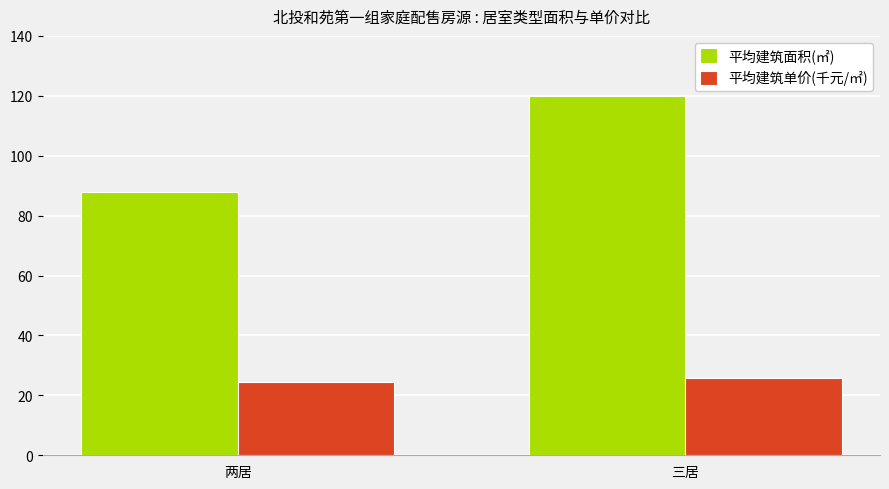

Is the value of 平均建筑面积(㎡) at 三居 greater than the value of 平均建筑单价(千元/㎡) at 两居?

Yes